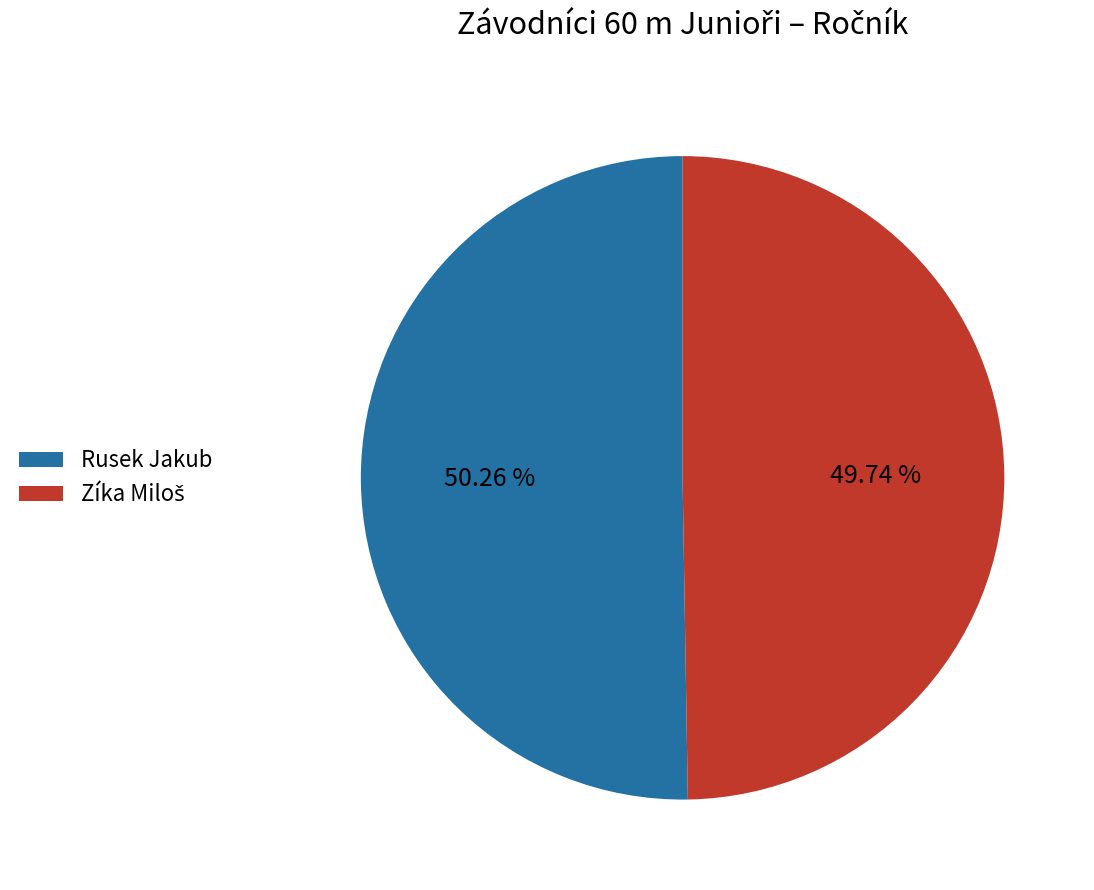

What is the largest slice in the pie chart?

Rusek Jakub